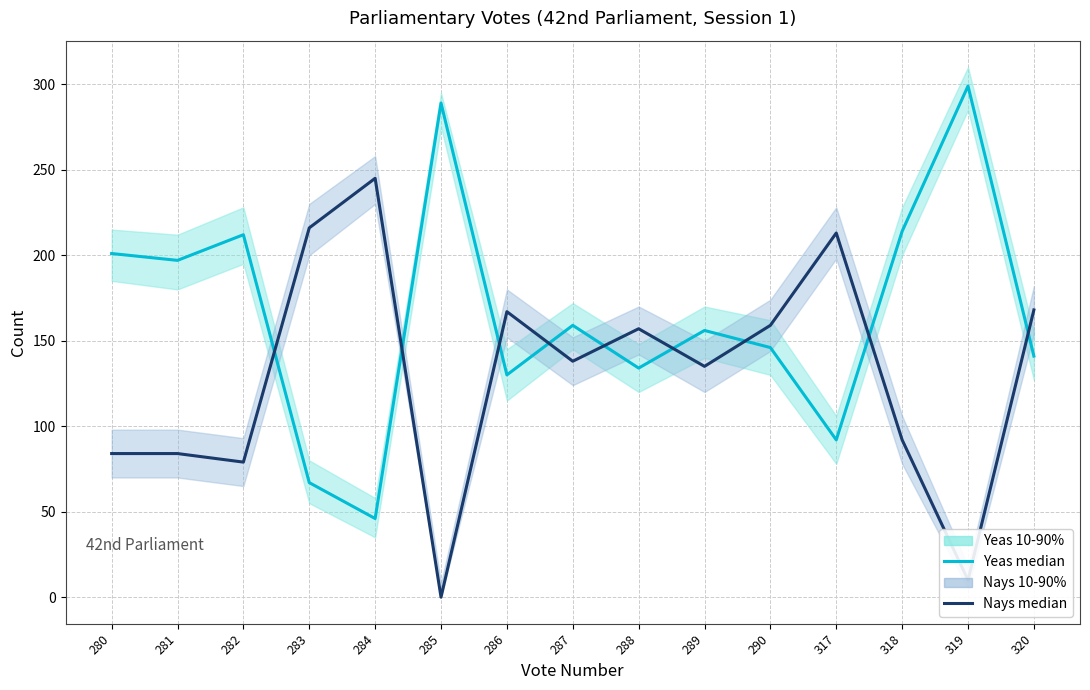

What is the average value of the Yeas median series?

166